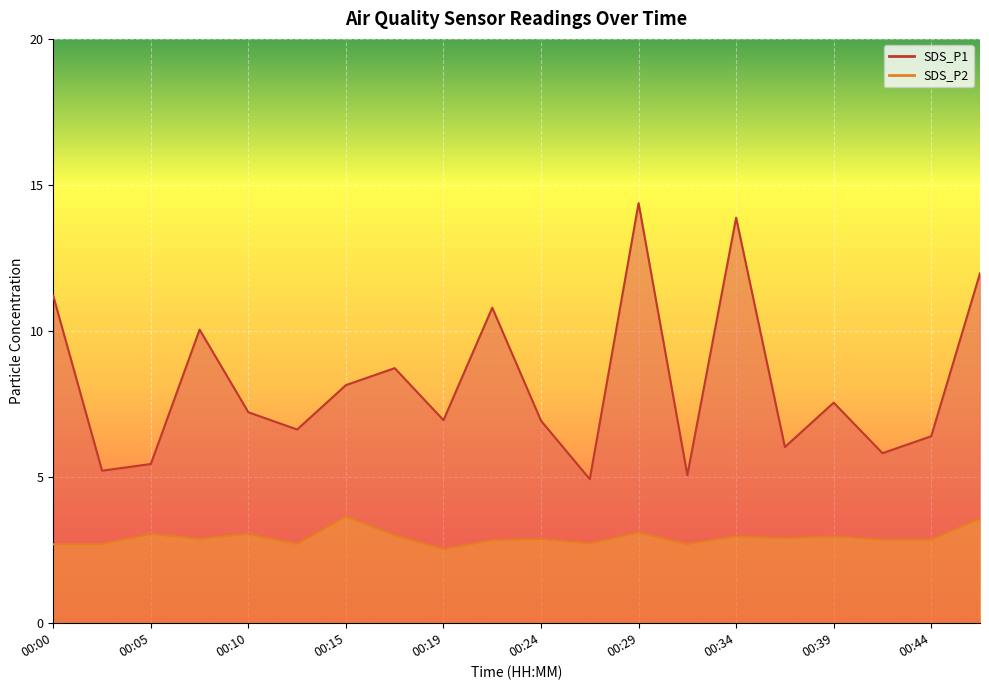

At which label does SDS_P1 first exceed 7?

00:00